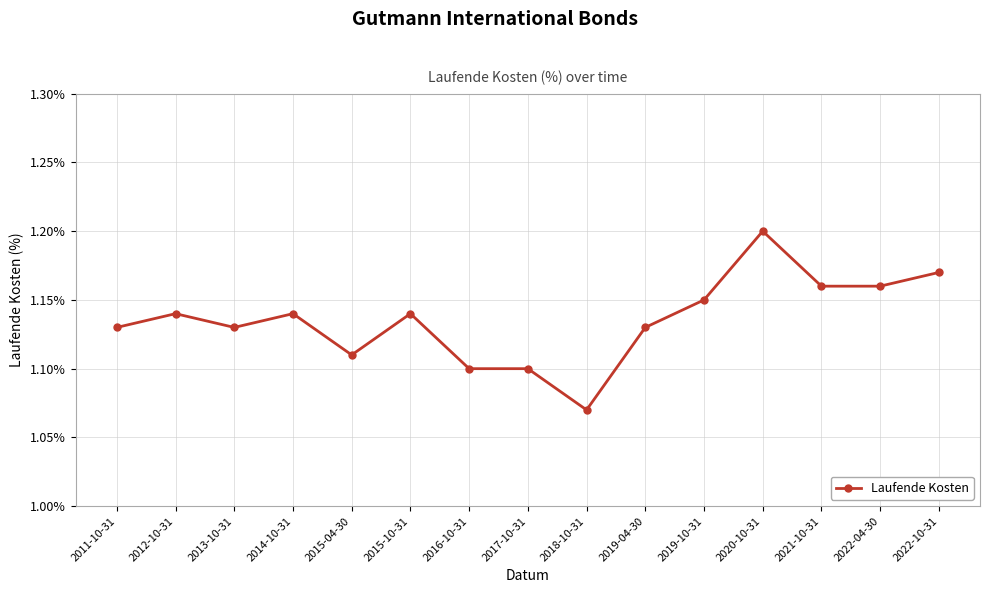

Count the number of data series in this chart.

1